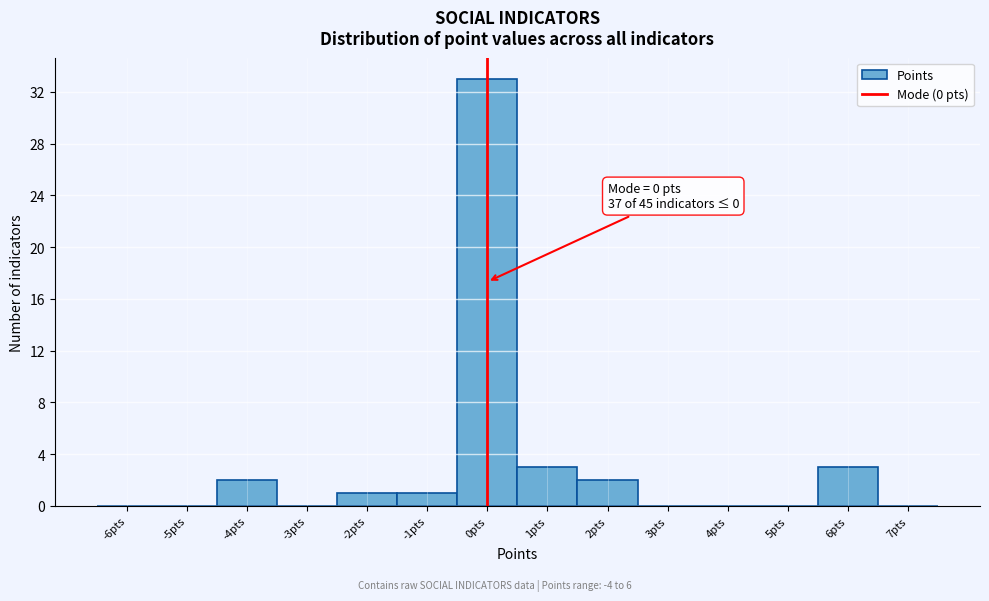

Over which range of the x-axis is the bar tallest?

-0.5 to 0.5